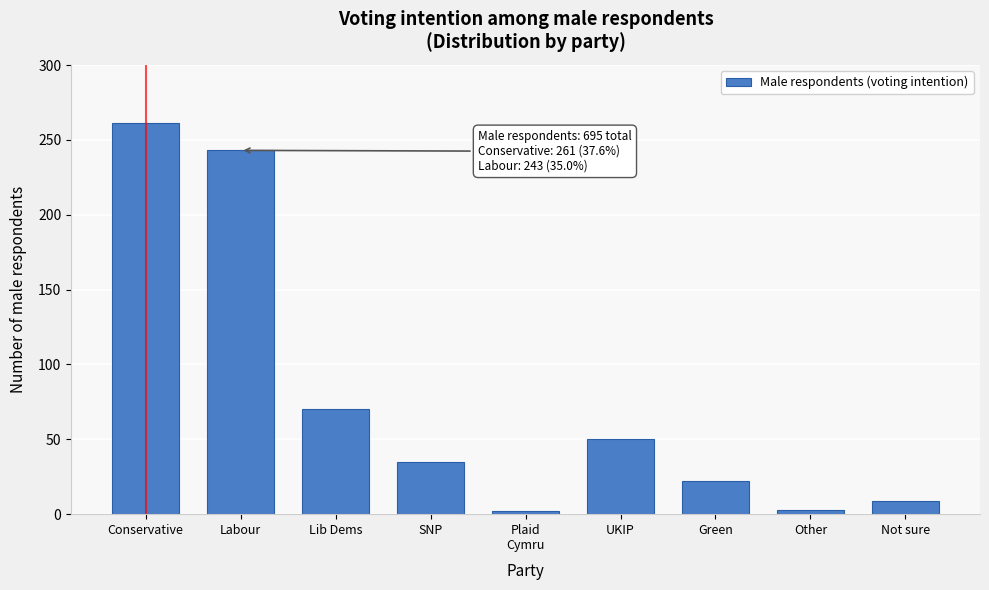

What is the greatest value displayed?

261